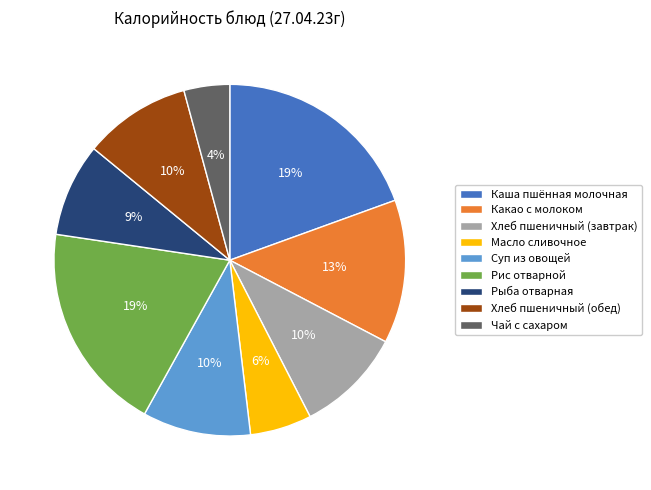

Is it true that Какао с молоком is 5% of the pie?

False